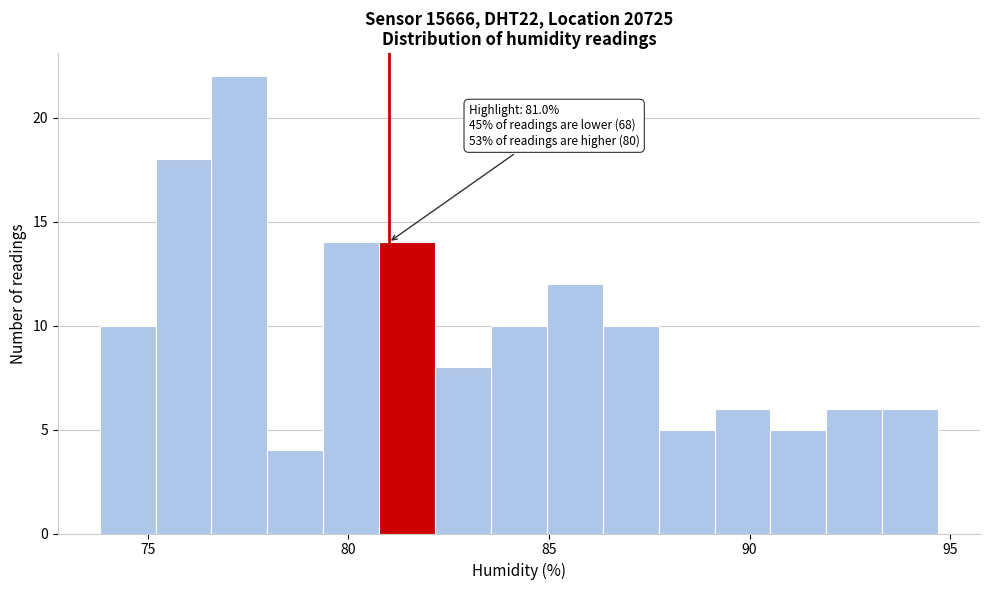

Read against the x-axis, roughly where is the centre of the tallest bar?

77.5